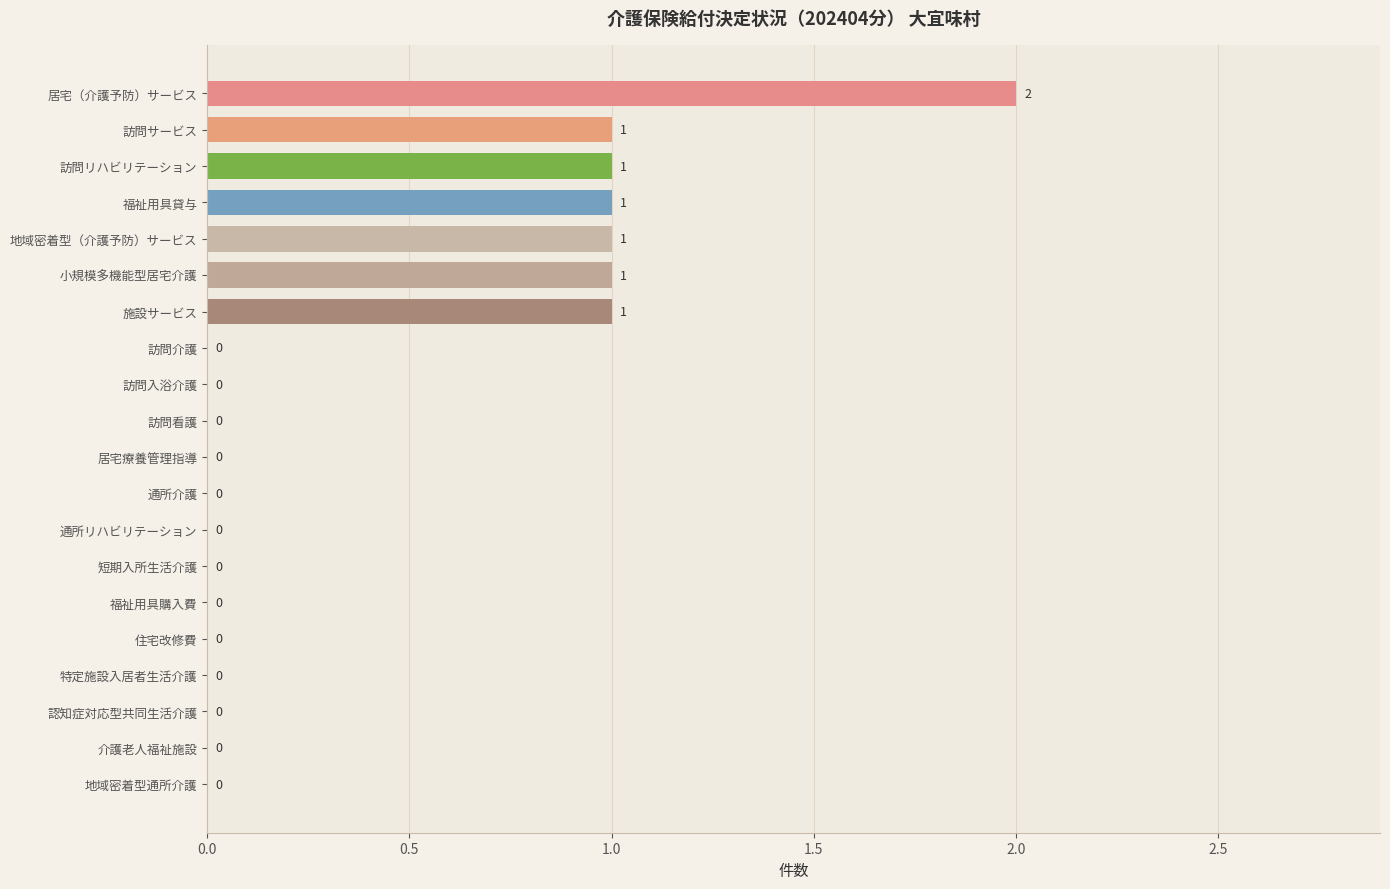

Reading bottom to top, list all the values displayed in this chart.

地域密着型通所介護=0	介護老人福祉施設=0	認知症対応型共同生活介護=0	特定施設入居者生活介護=0	住宅改修費=0	福祉用具購入費=0	短期入所生活介護=0	通所リハビリテーション=0	通所介護=0	居宅療養管理指導=0	訪問看護=0	訪問入浴介護=0	訪問介護=0	施設サービス=1	小規模多機能型居宅介護=1	地域密着型（介護予防）サービス=1	福祉用具貸与=1	訪問リハビリテーション=1	訪問サービス=1	居宅（介護予防）サービス=2